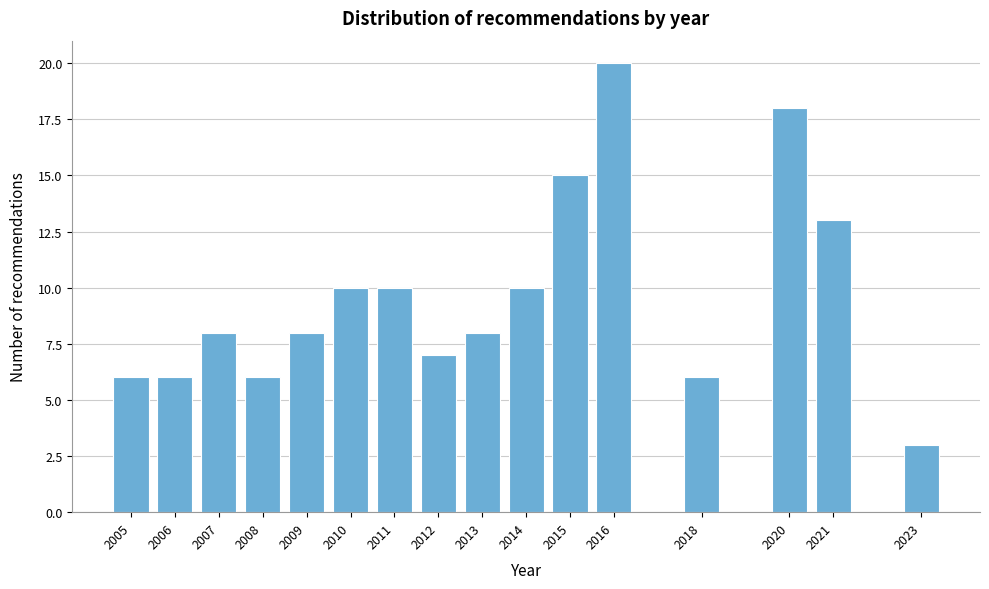

Reading left to right, extract all data points from this chart.

6	6	8	6	8	10	10	7	8	10	15	20	6	18	13	3